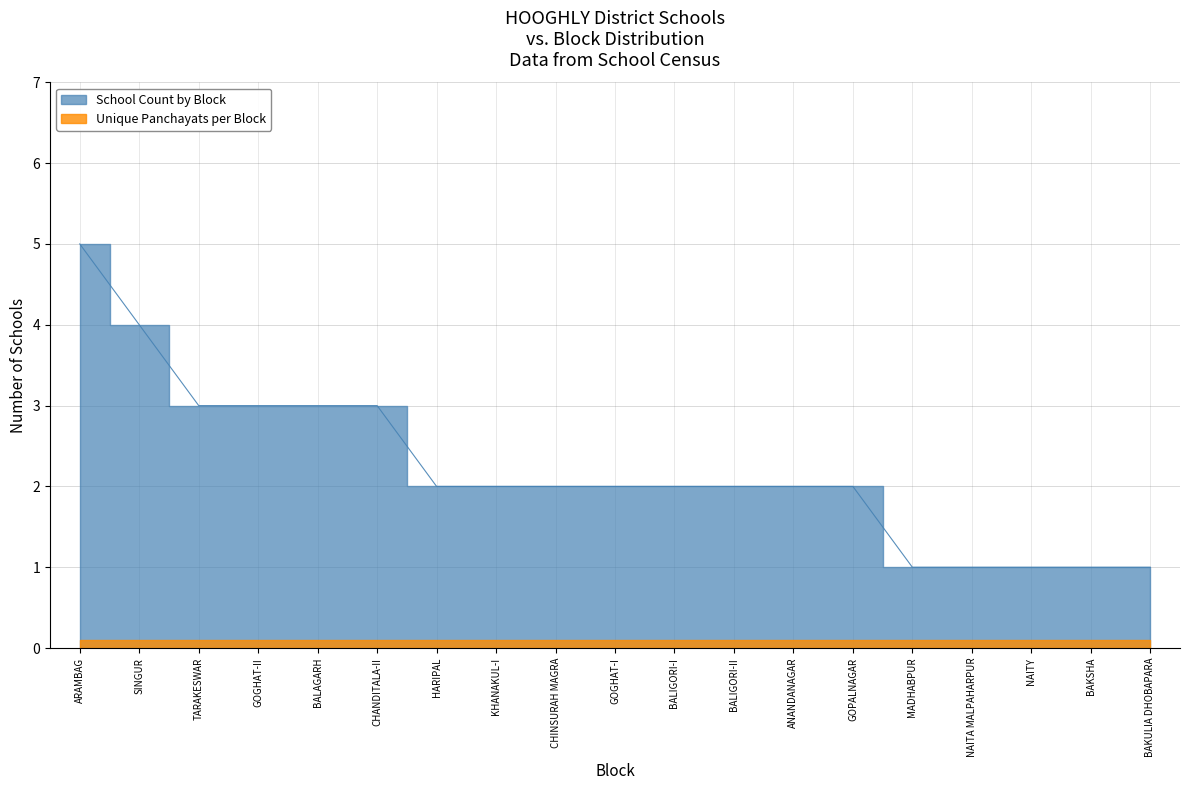

Rank the categories by value from lowest to highest.

MADHABPUR, NAITA MALPAHARPUR, NAITY, BAKSHA, BAKULIA DHOBAPARA, HARIPAL, KHANAKUL-I, CHINSURAH MAGRA, GOGHAT-I, BALIGORI-I, BALIGORI-II, ANANDANAGAR, GOPALNAGAR, TARAKESWAR, GOGHAT-II, BALAGARH, CHANDITALA-II, SINGUR, ARAMBAG